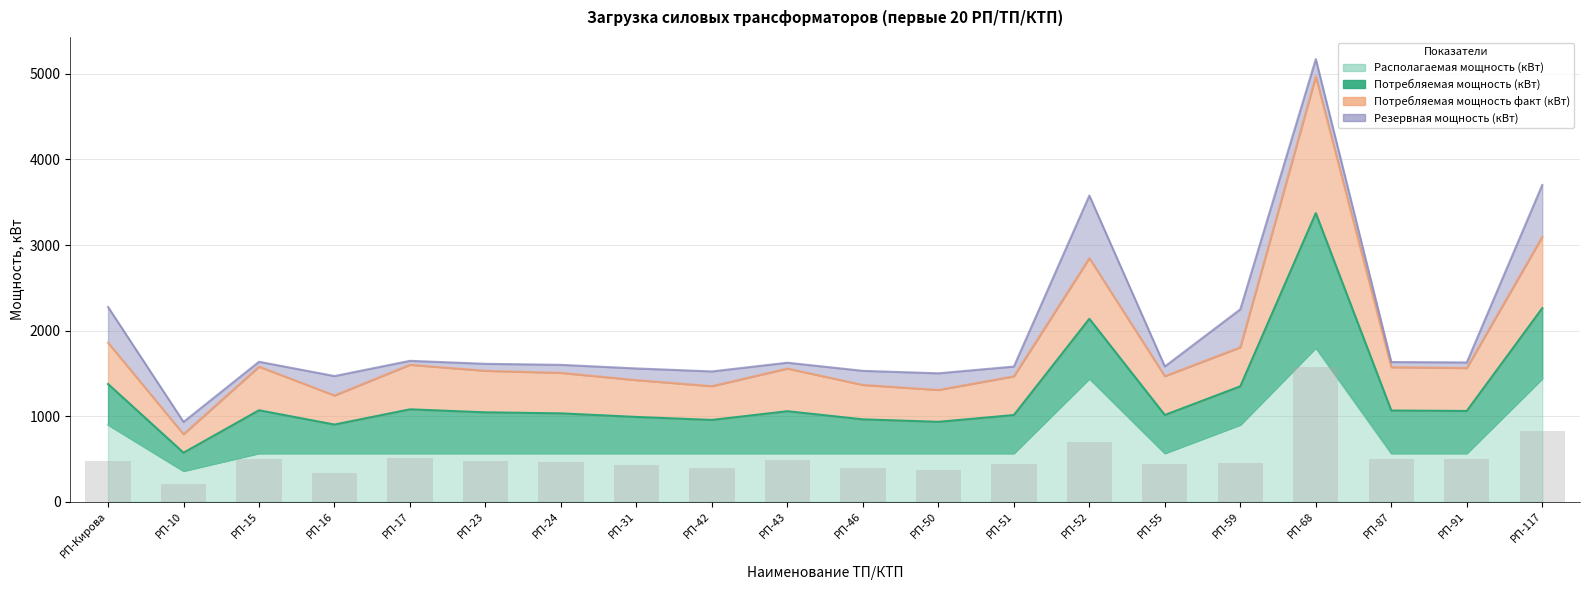

What is the sum of the Располагаемая мощность (кВт) values at РП-59 and РП-24?

1467